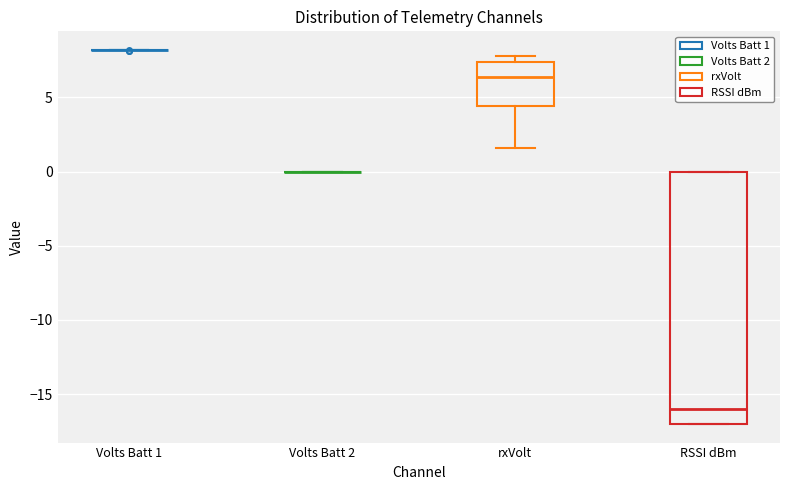

Reading left to right, read every box against the y-axis: the position of its median line, the range the box covers, and the ends of its whiskers. The values are not printed on the chart, so give them approximately, as read against the axis.

Volts Batt 1: box collapsed to a line at 8.0, whiskers 8.0 to 8.0
Volts Batt 2: box collapsed to a line at 0.0, whiskers 0.0 to 0.0
rxVolt: median 6.5, box 4.5 to 7.5, whiskers 1.5 to 8.0
RSSI dBm: median -16.0, box -17.0 to 0.0, whiskers -17.0 to 0.0